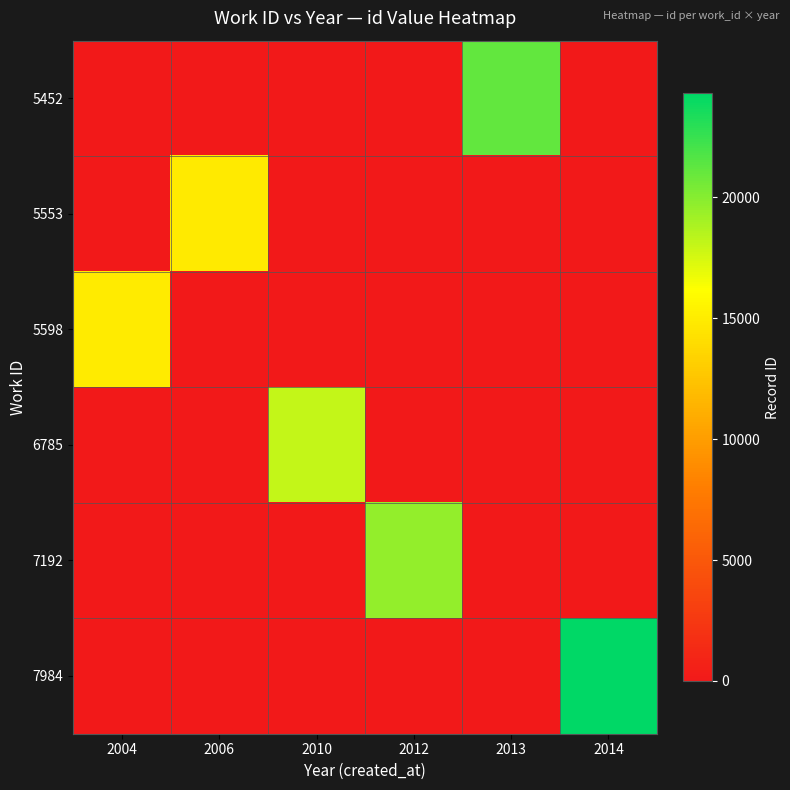

Which label corresponds to the largest value in the chart?

2014